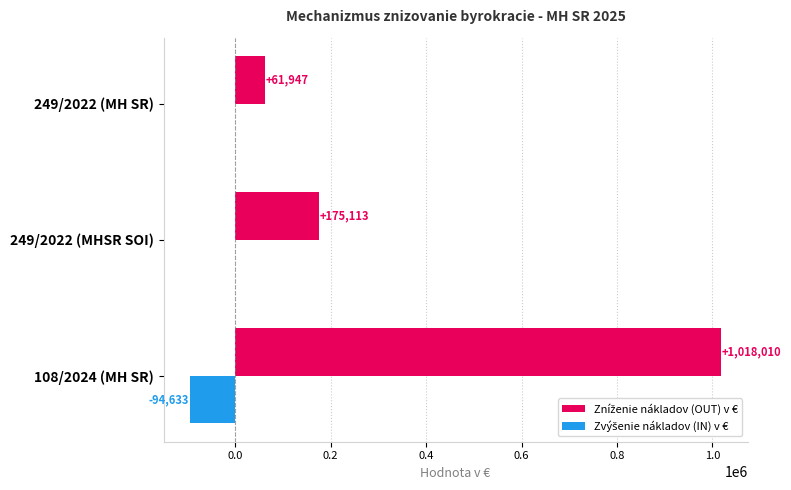

Which label corresponds to the largest value in the chart?

108/2024 (MH SR)